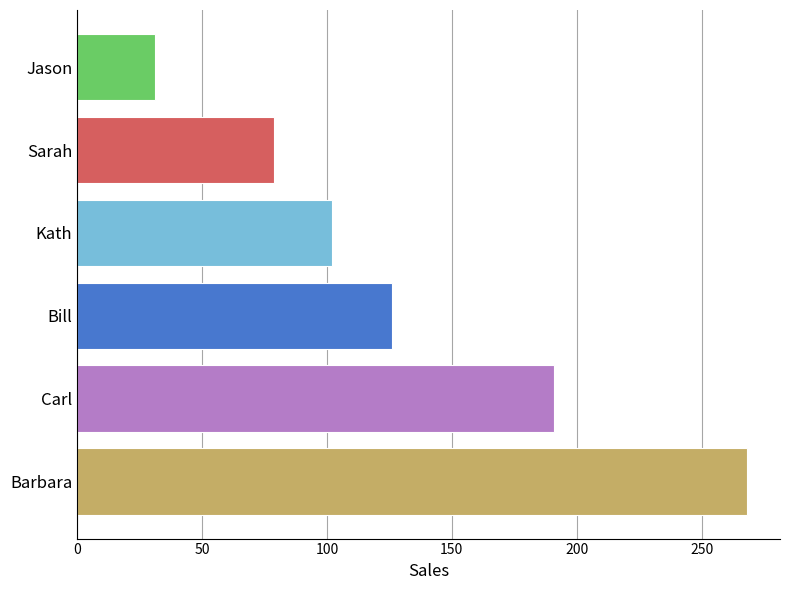

True or false: the data shows 188 at Bill.

False